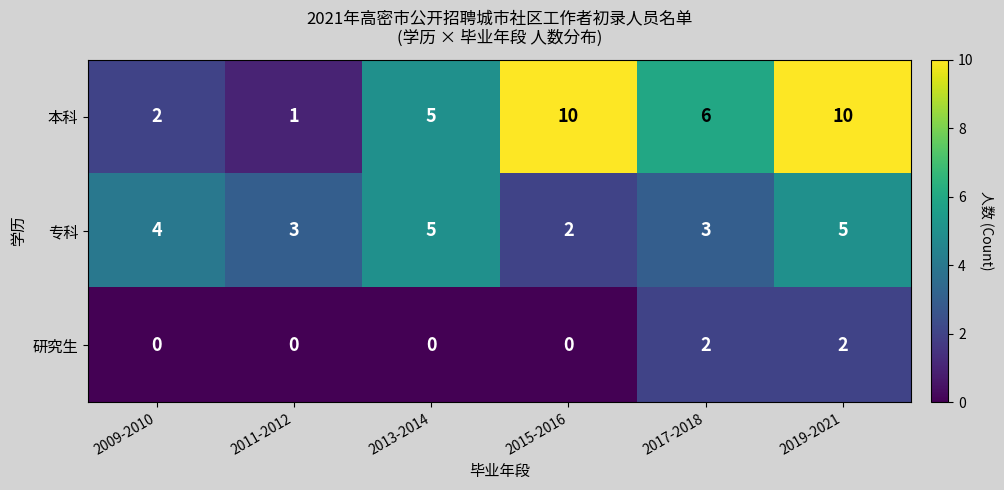

Reading left to right, list all the values displayed in this chart.

本科: 2009-2010=2	2011-2012=1	2013-2014=5	2015-2016=10	2017-2018=6	2019-2021=10
专科: 2009-2010=4	2011-2012=3	2013-2014=5	2015-2016=2	2017-2018=3	2019-2021=5
研究生: 2009-2010=0	2011-2012=0	2013-2014=0	2015-2016=0	2017-2018=2	2019-2021=2